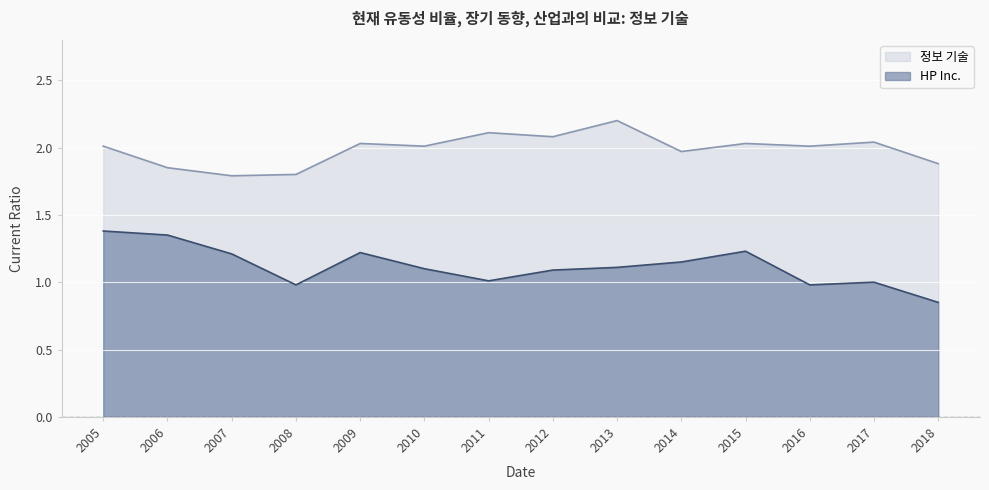

At which label does HP Inc. reach its peak?

2005